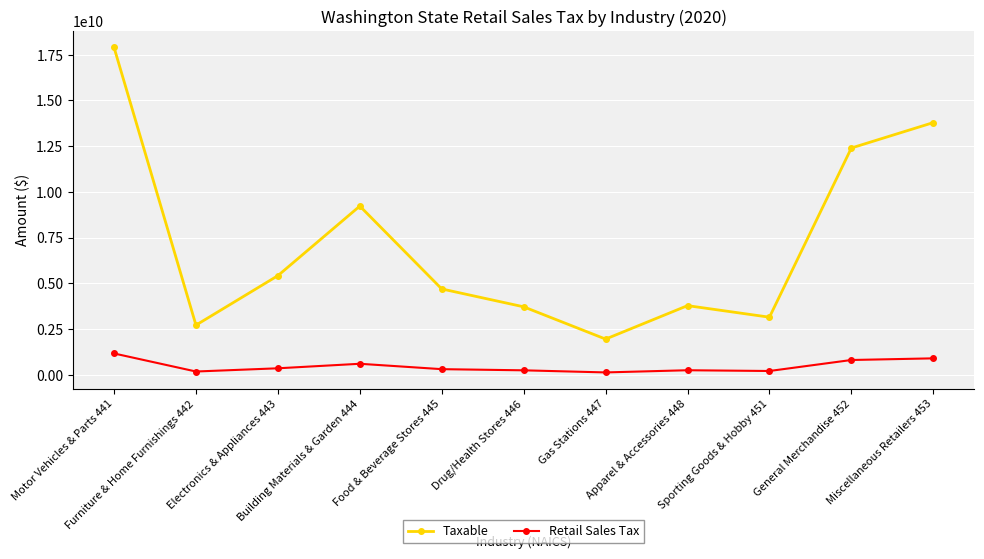

True or false: Taxable and Retail Sales Tax cross at least once.

False